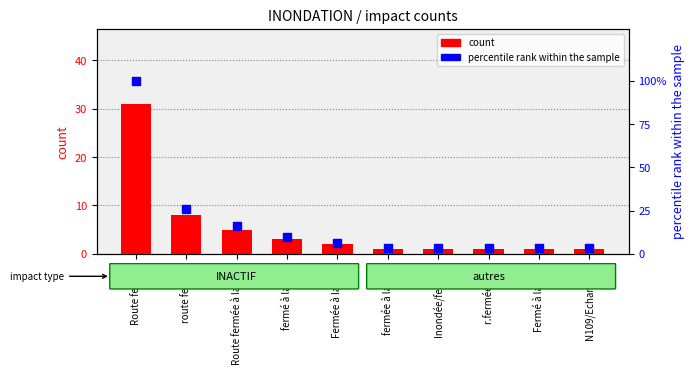

What is the total value across all series at N109/Echangeur?

4.2